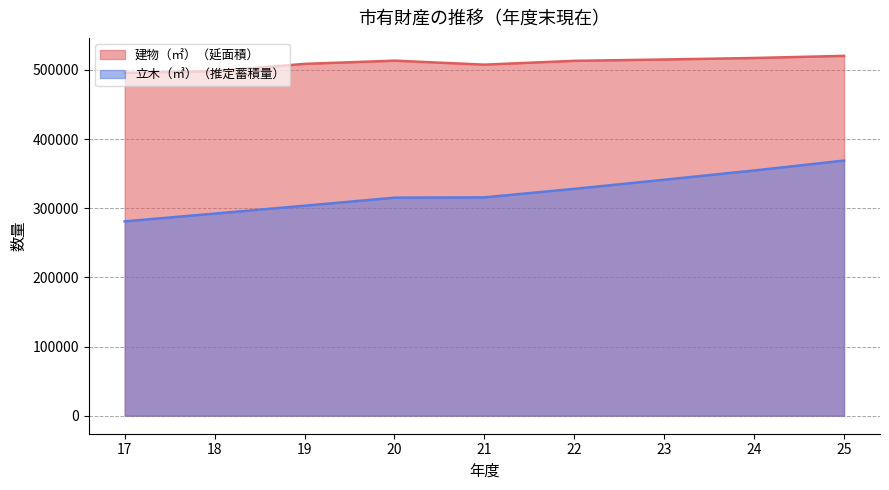

Where does the 立木（㎥）（推定蓄積量） series first go above 315675?

22